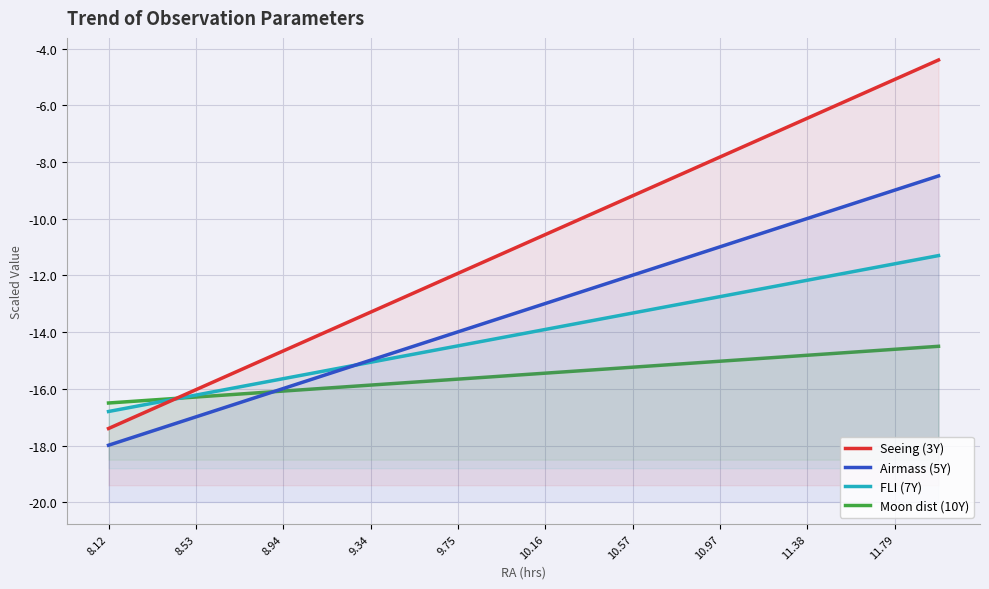

Rank the series by their maximum value, from lowest to highest.

Moon dist (10Y), FLI (7Y), Airmass (5Y), Seeing (3Y)